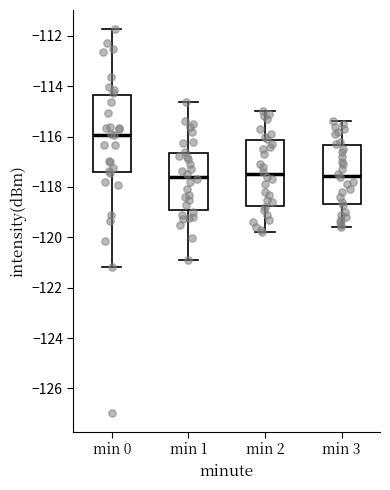

Reading left to right, read every box against the y-axis: the position of its median line, the range the box covers, and the ends of its whiskers. The values are not printed on the chart, so give them approximately, as read against the axis.

min 0: median -116.0, box -117.4 to -114.4, whiskers -121.2 to -111.8
min 1: median -117.6, box -119.0 to -116.6, whiskers -121.0 to -114.6
min 2: median -117.4, box -118.8 to -116.2, whiskers -119.8 to -115.0
min 3: median -117.6, box -118.6 to -116.4, whiskers -119.6 to -115.4